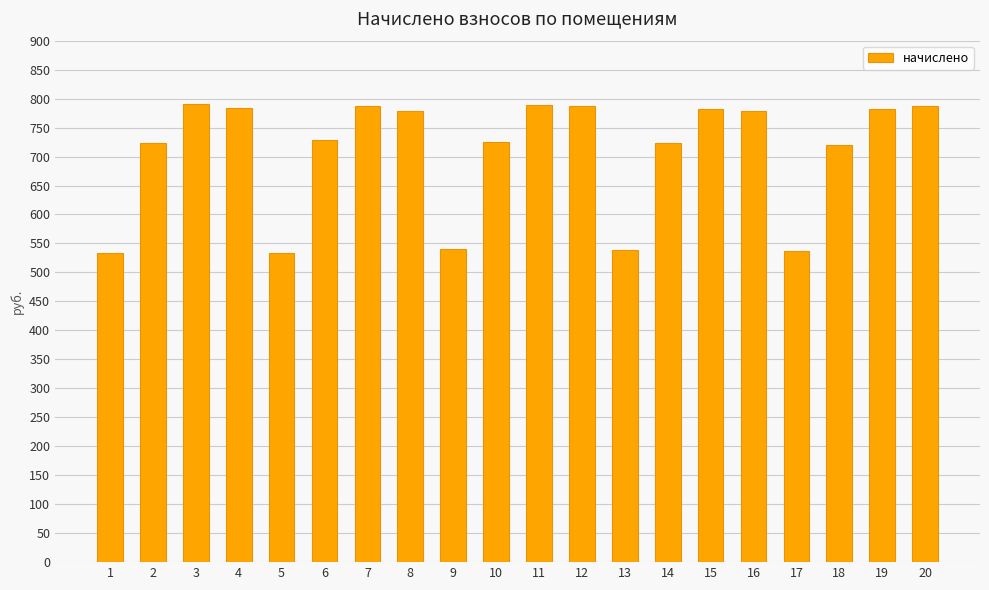

Read the value at 9.

540.5